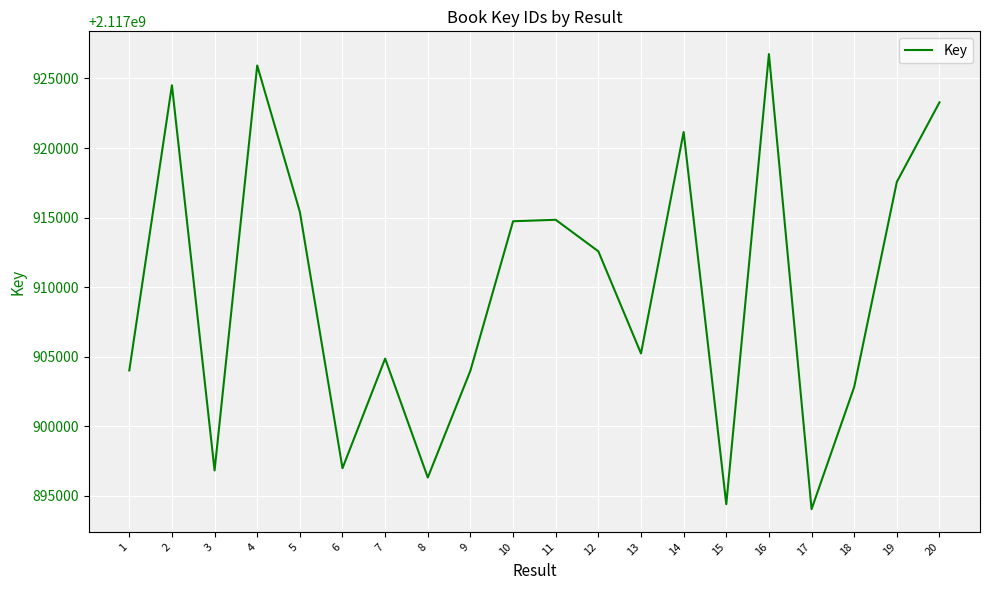

The chart shows a value of 3572337068 at 3. True or false?

False